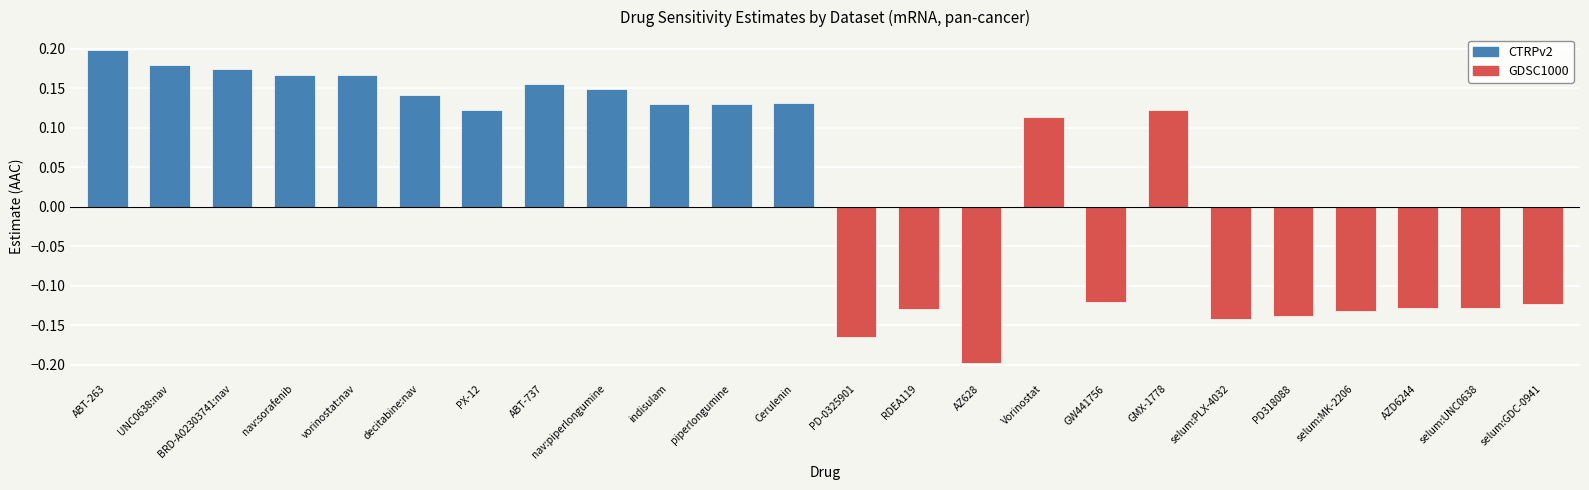

What is the difference between the maximum and second lowest values in the CTRPv2 series?

0.1